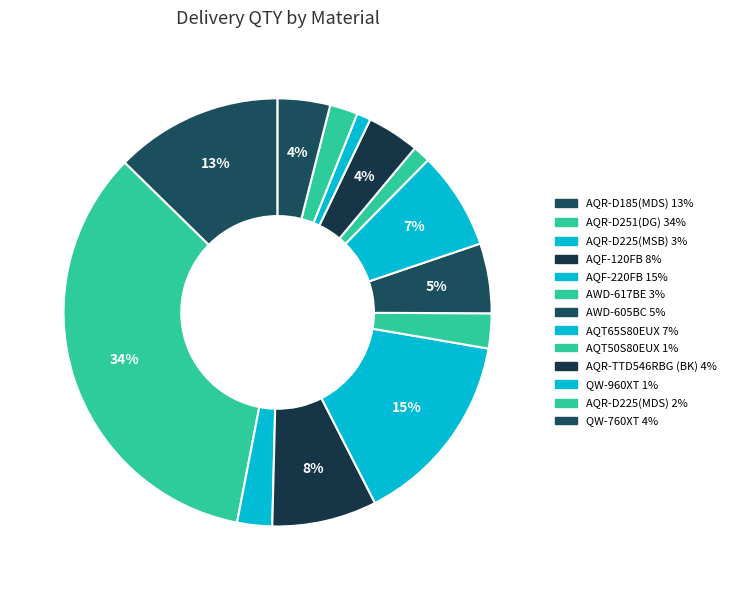

How many segments does this pie chart have?

13